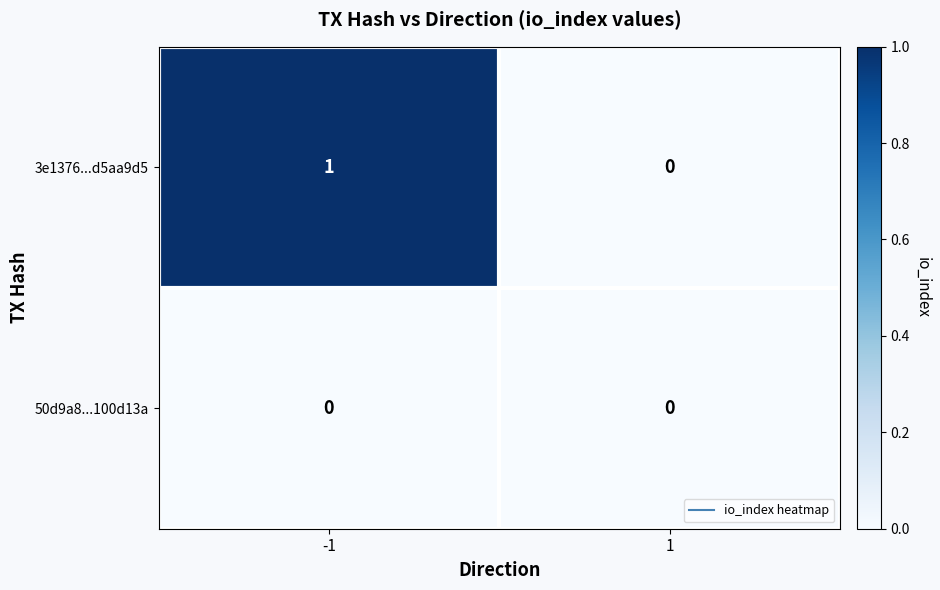

Which series has the largest total across all categories?

3e1376...d5aa9d5